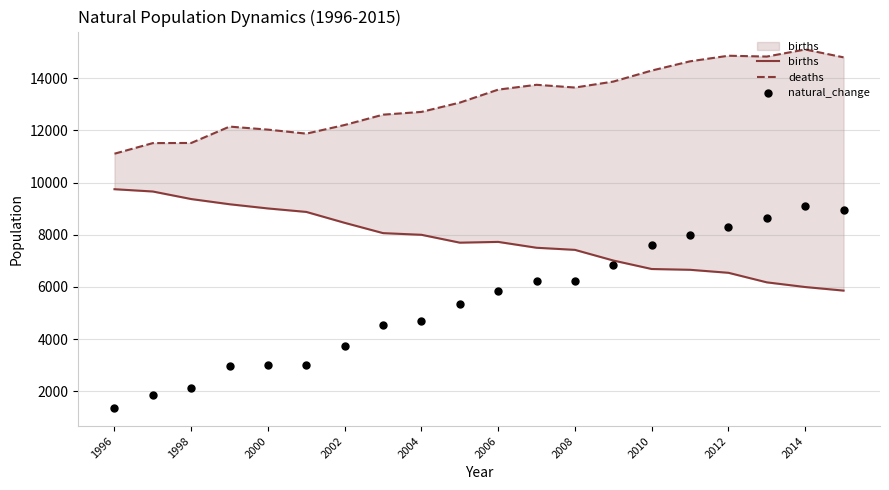

What are all the series names shown in the legend?

births, deaths, natural_change